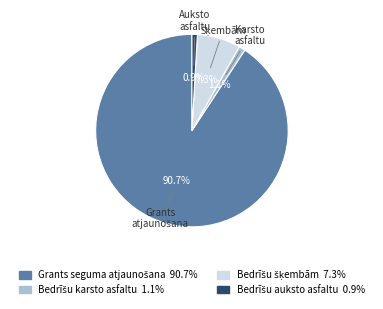

Is there a majority slice in this chart?

Yes